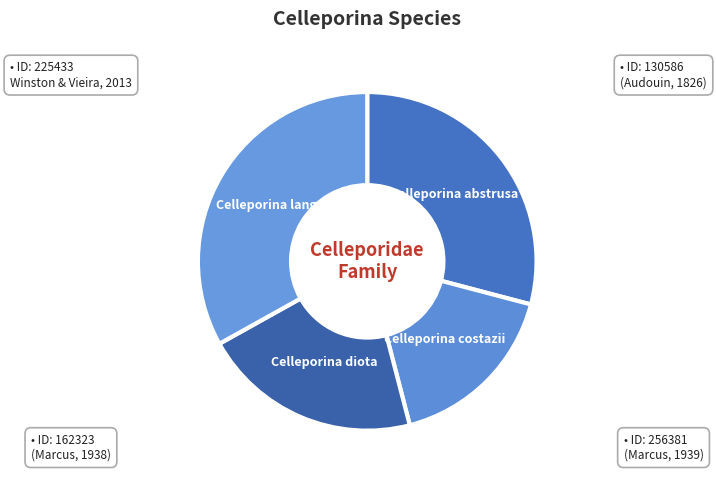

What is the ratio of the value at Celleporina abstrusa to the value at Celleporina costazii?

1.7